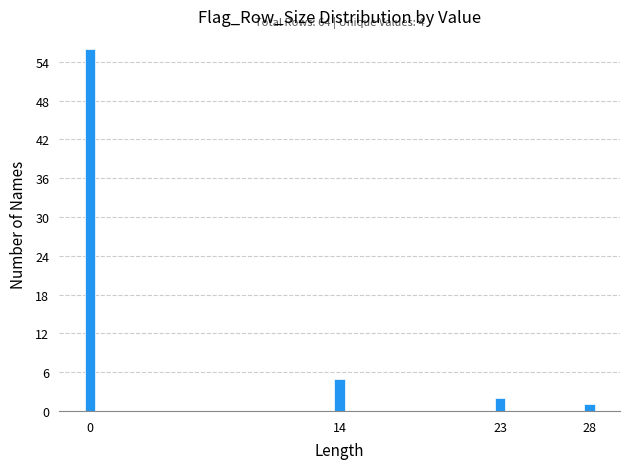

Reading left to right, what are all the values shown in this chart?

0=56	14=5	23=2	28=1